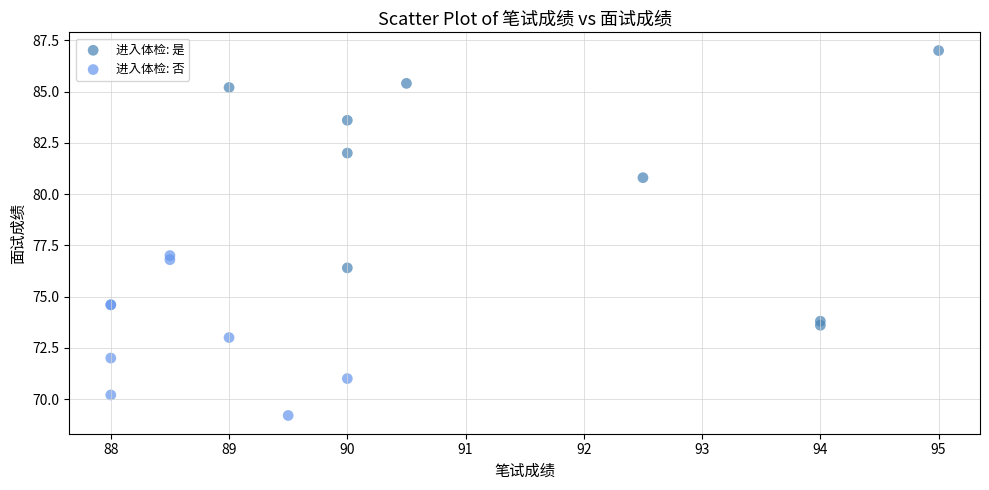

Which series has the widest spread of Y values?

进入体检: 是